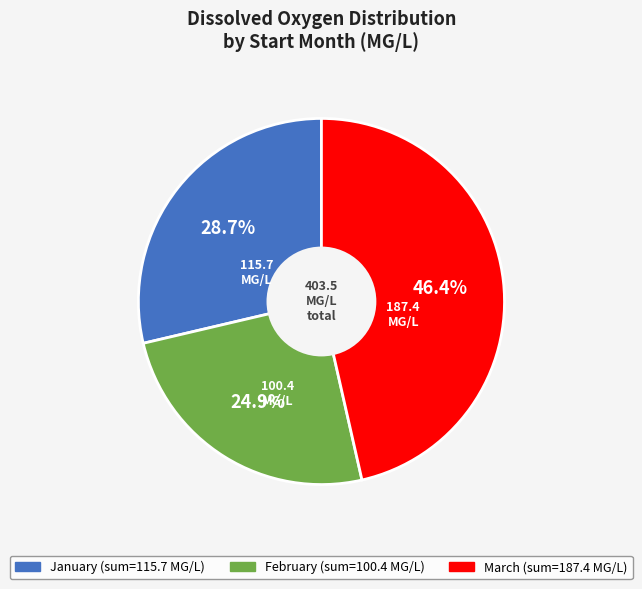

Is there a majority slice in this chart?

No